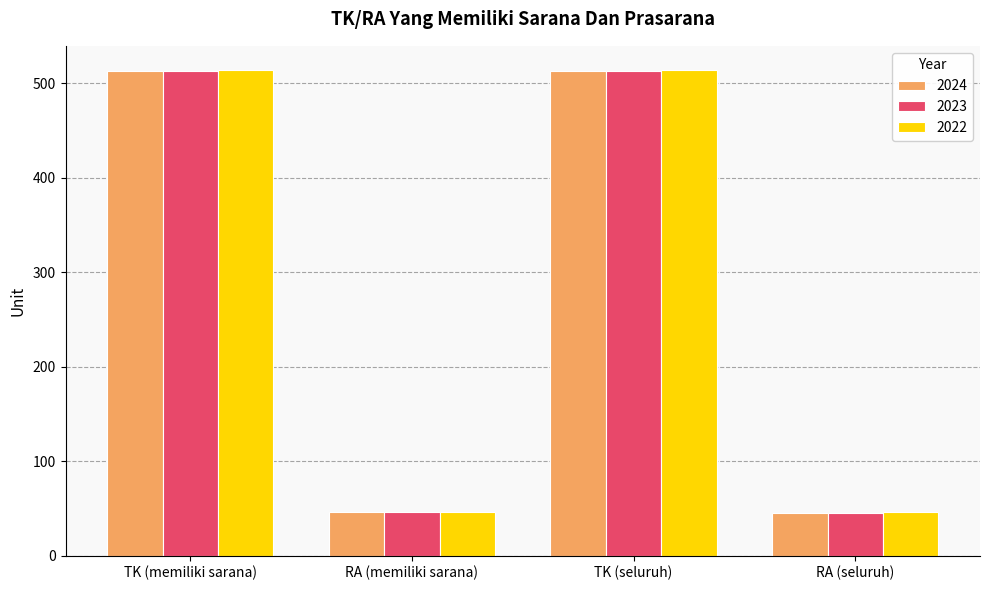

How many groups of bars are there?

4